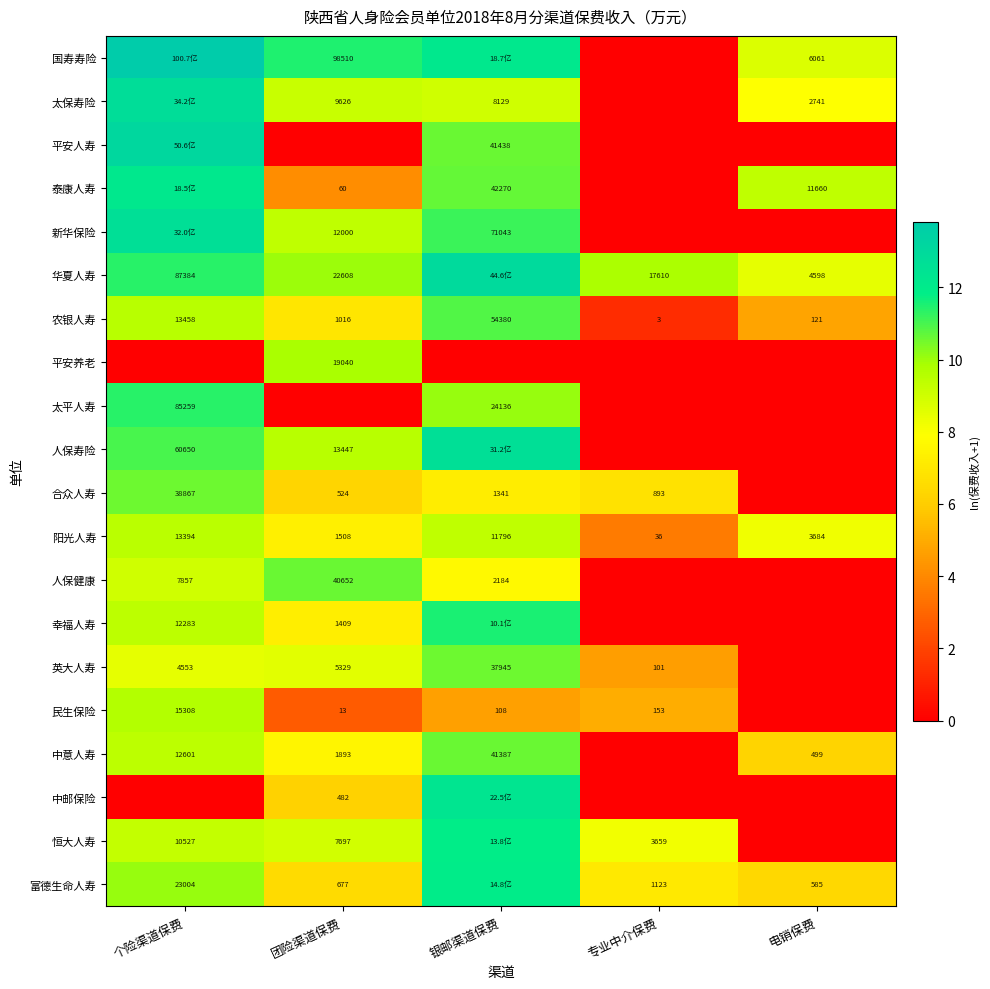

Rank the categories by 阳光人寿 value from highest to lowest.

个险渠道保费, 银邮渠道保费, 电销保费, 团险渠道保费, 专业中介保费